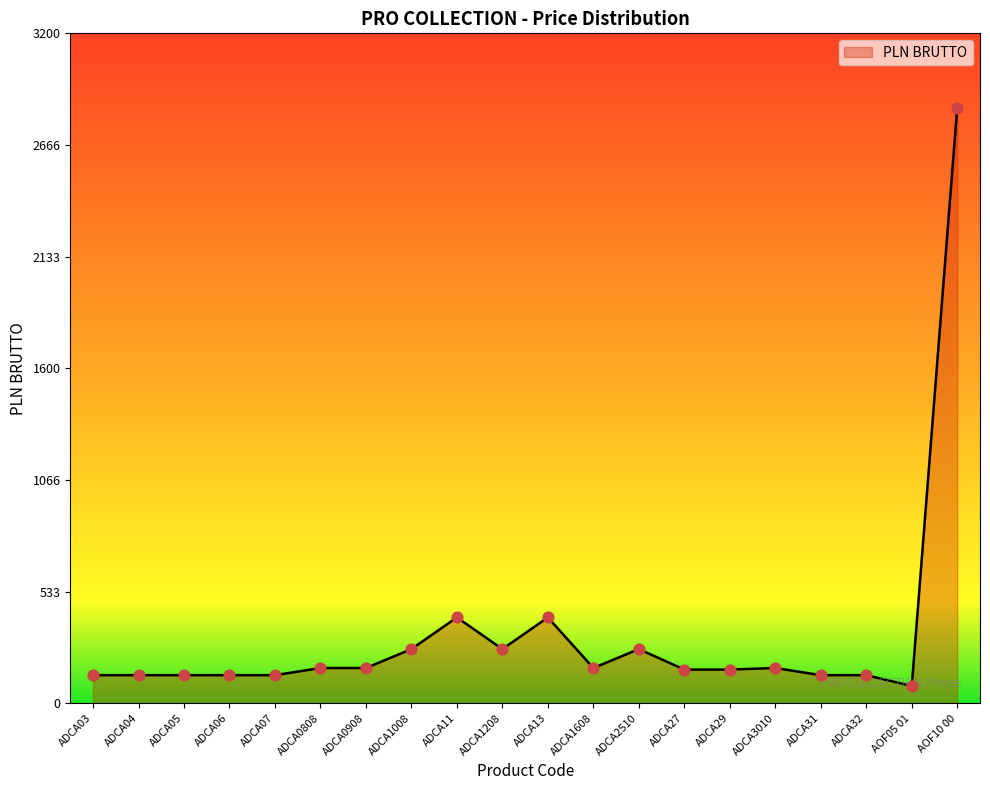

What is the change in value from ADCA05 to ADCA1008?

+124.5